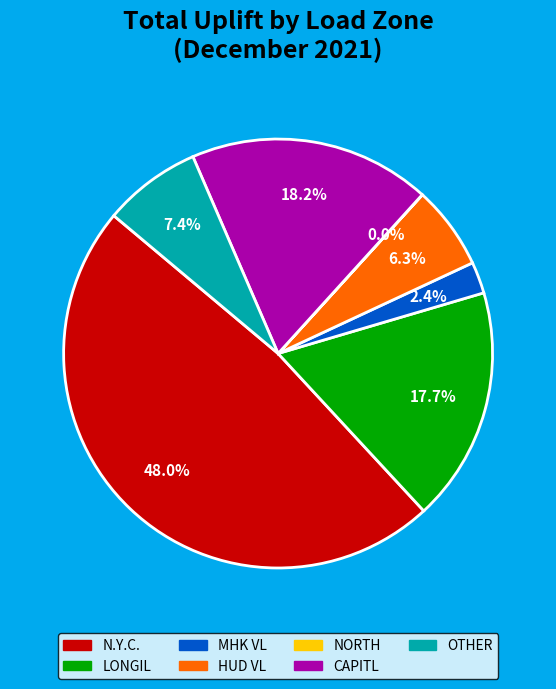

What percentage is NOT represented by OTHER?

92.6%